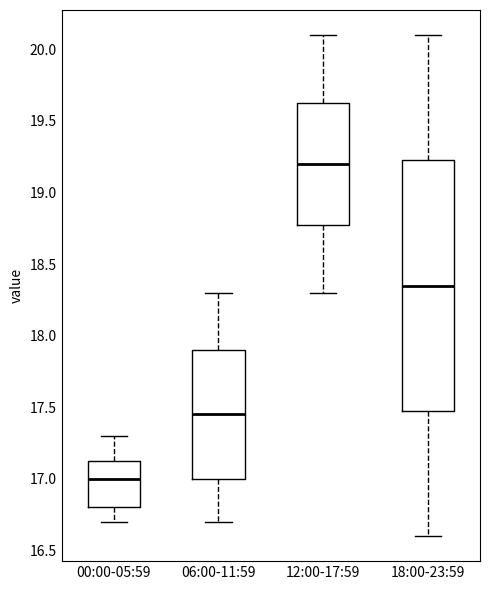

Reading left to right, read every box against the y-axis: the position of its median line, the range the box covers, and the ends of its whiskers. The values are not printed on the chart, so give them approximately, as read against the axis.

00:00-05:59: median 17.00, box 16.80 to 17.15, whiskers 16.70 to 17.30
06:00-11:59: median 17.45, box 17.00 to 17.90, whiskers 16.70 to 18.30
12:00-17:59: median 19.20, box 18.80 to 19.65, whiskers 18.30 to 20.10
18:00-23:59: median 18.35, box 17.50 to 19.25, whiskers 16.60 to 20.10